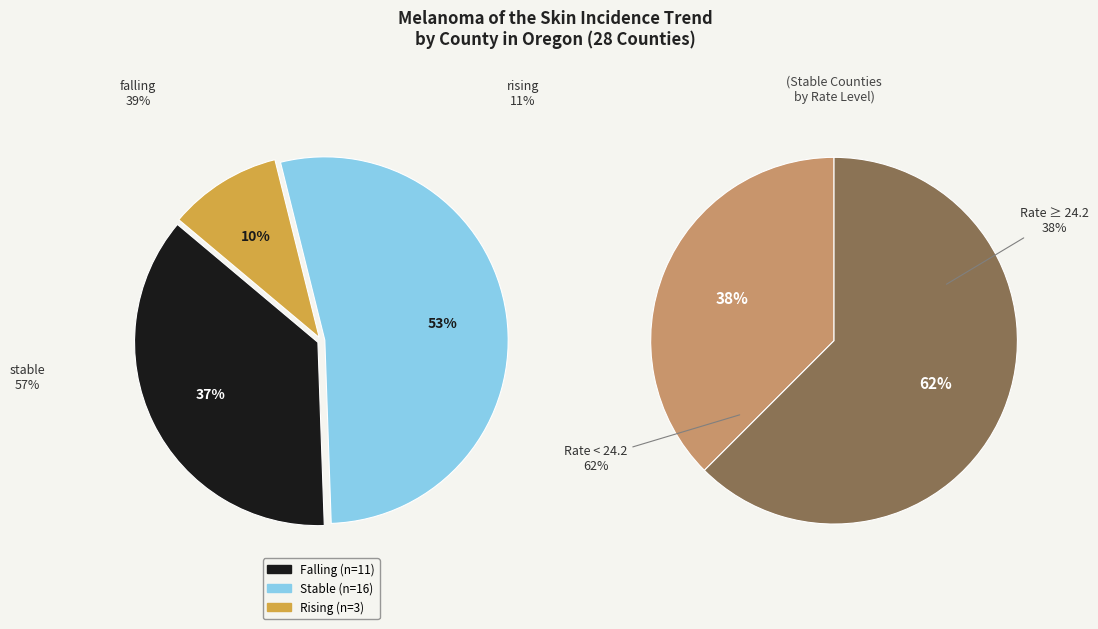

How many segments does this pie chart have?

3